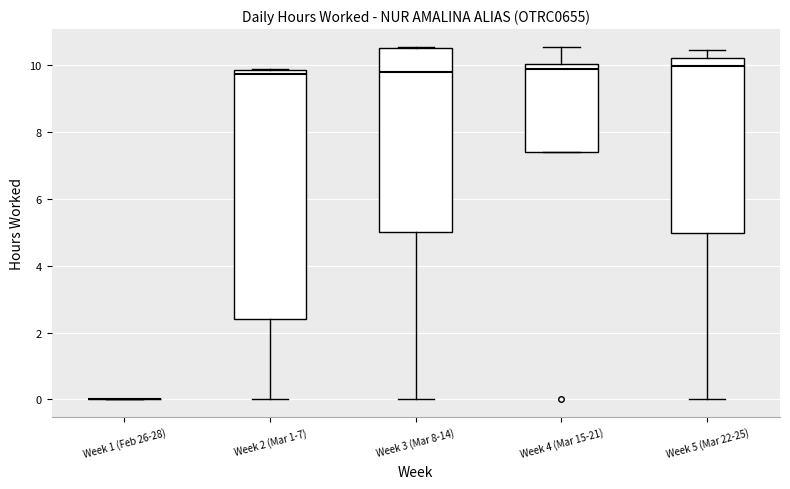

Reading left to right, read every box against the y-axis: the position of its median line, the range the box covers, and the ends of its whiskers. The values are not printed on the chart, so give them approximately, as read against the axis.

Week 1 (Feb 26-28): box collapsed to a line at 0.0, whiskers 0.0 to 0.0
Week 2 (Mar 1-7): median 9.8 (just below the box's upper edge), box 2.4 to 9.8, whiskers 0.0 to 9.8
Week 3 (Mar 8-14): median 9.8, box 5.0 to 10.6, whiskers 0.0 to 10.6
Week 4 (Mar 15-21): median 9.8, box 7.4 to 10.0, whiskers 7.4 to 10.6
Week 5 (Mar 22-25): median 10.0, box 5.0 to 10.2, whiskers 0.0 to 10.4